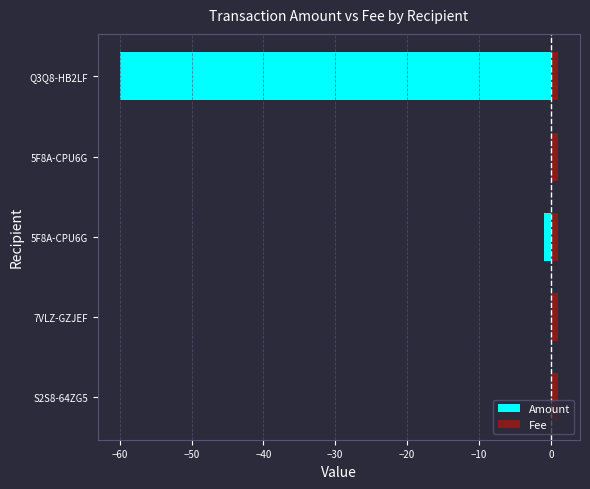

How many series are shown in this chart?

2